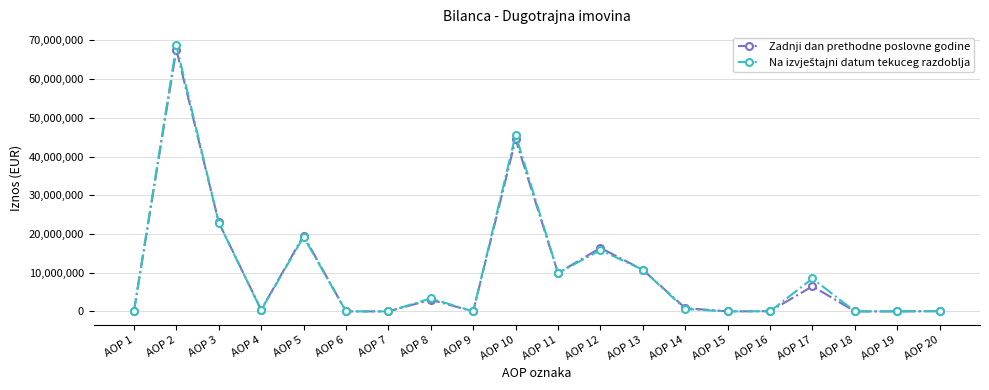

Which category has the highest value in the Zadnji dan prethodne poslovne godine series?

AOP 2